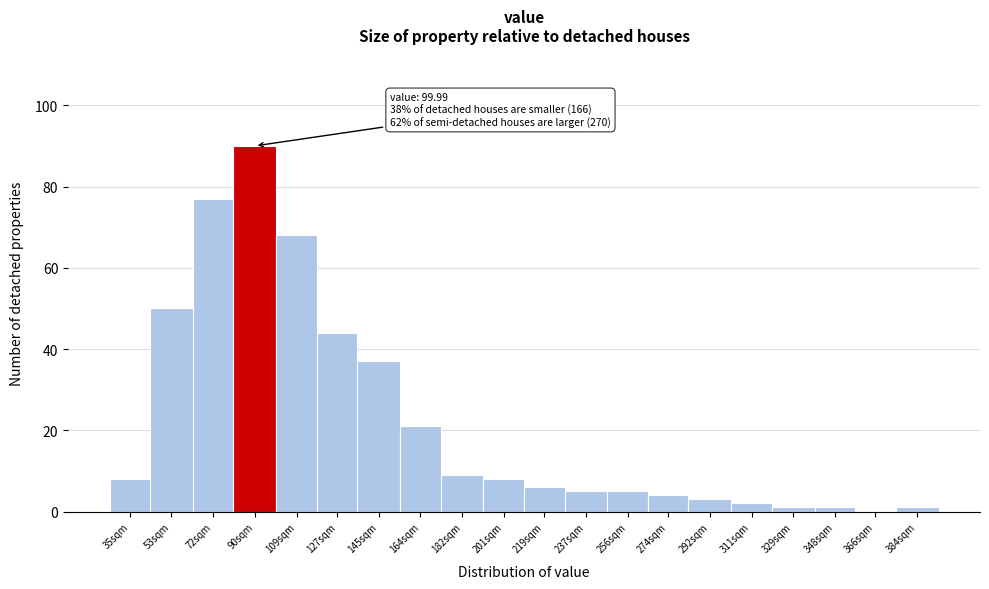

Reading left to right, list all the values displayed in this chart.

35sqm=8	53sqm=50	72sqm=77	90sqm=90	109sqm=68	127sqm=44	145sqm=37	164sqm=21	182sqm=9	201sqm=8	219sqm=6	237sqm=5	256sqm=5	274sqm=4	292sqm=3	311sqm=2	329sqm=1	348sqm=1	366sqm=0	384sqm=1